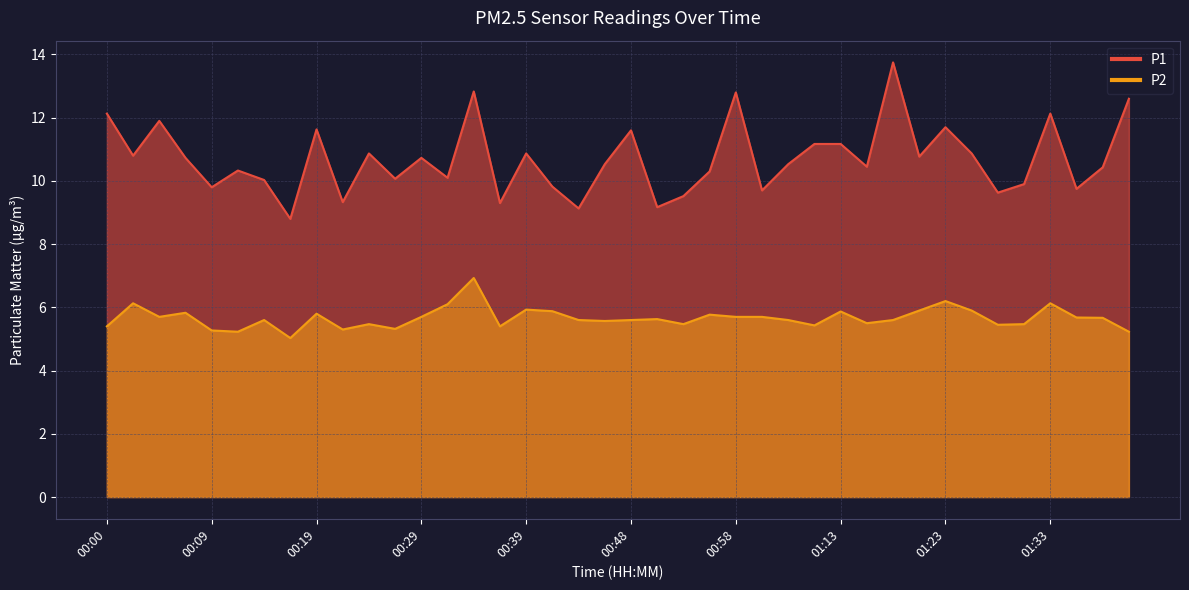

Is the value of P1 at 00:14 greater than the value of P2 at 00:43?

Yes